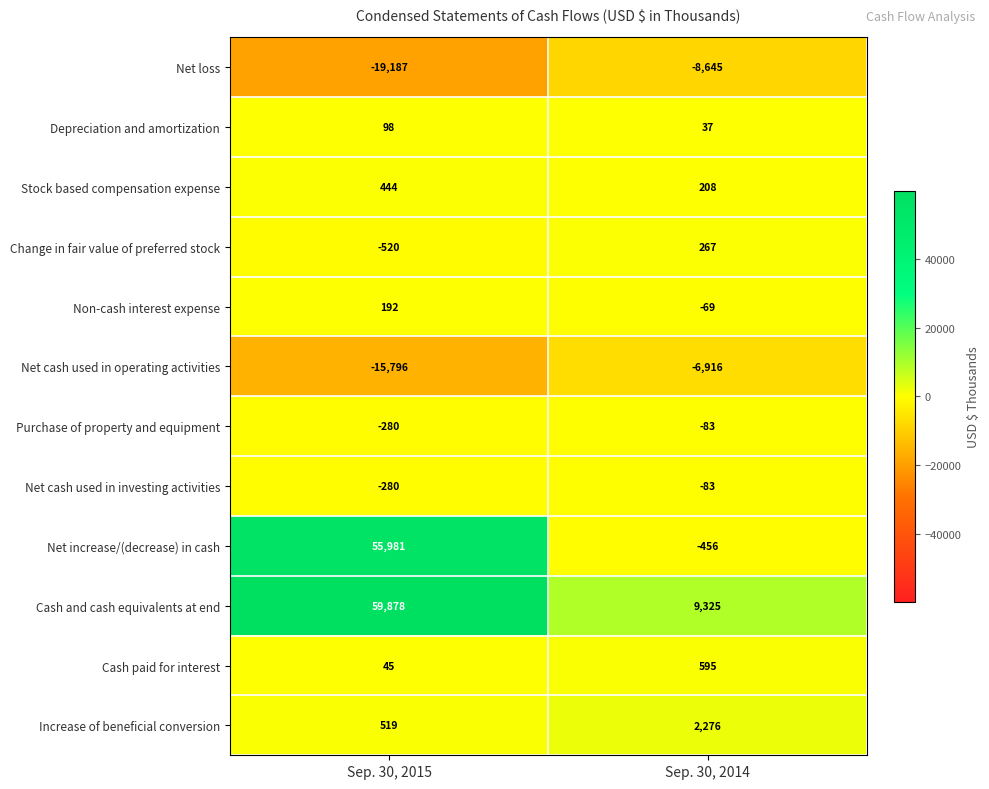

At which category is the sum across all series the highest?

Sep. 30, 2015